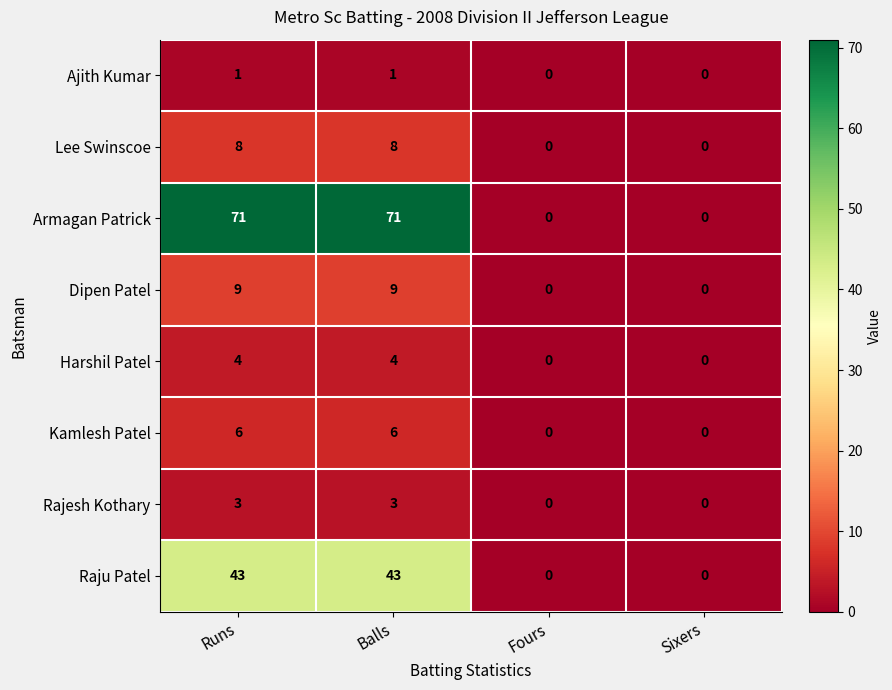

Is the value of Harshil Patel at Sixers greater than the value of Dipen Patel at Balls?

No